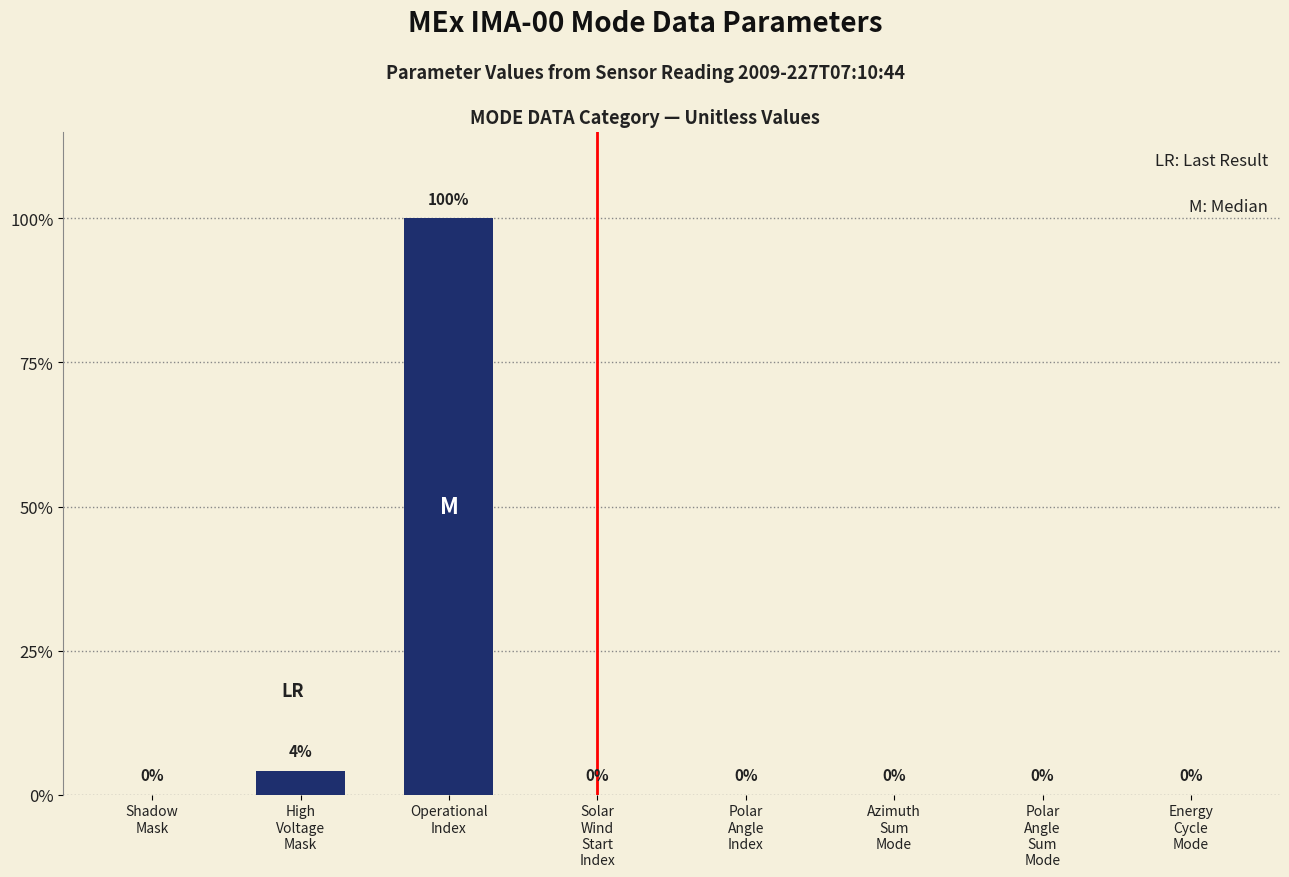

What is the greatest value displayed?

100.0